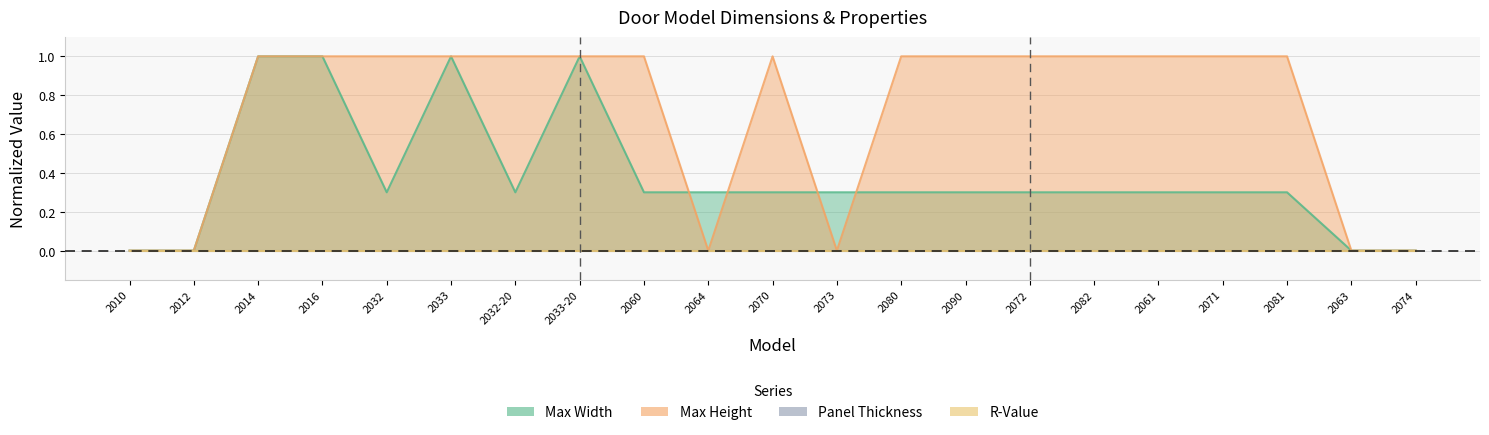

Between 2060 and 2070, which series saw the biggest shift?

Max Width